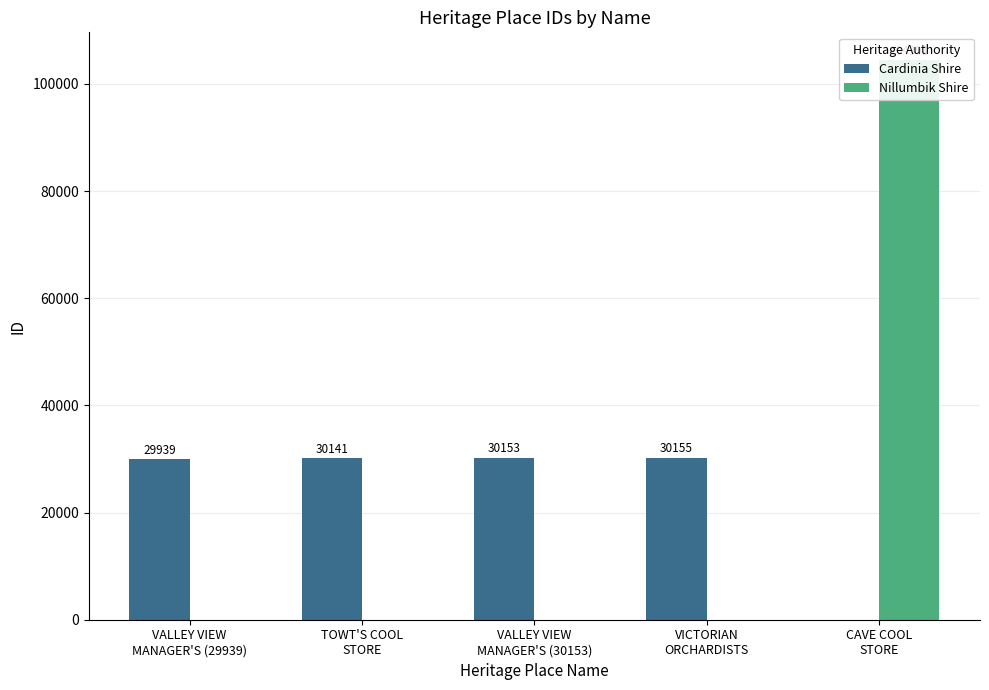

The Nillumbik Shire series shows 0 at TOWT'S COOL
STORE. True or false?

True